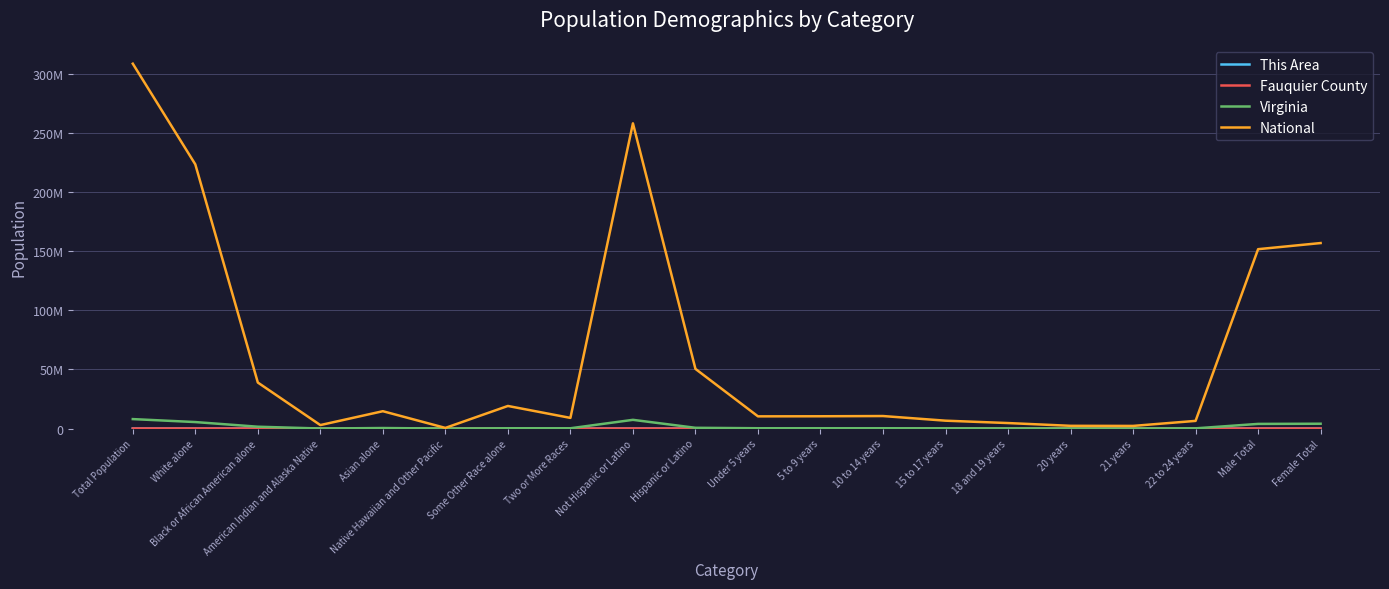

At which label does National first exceed 10579862?

Total Population